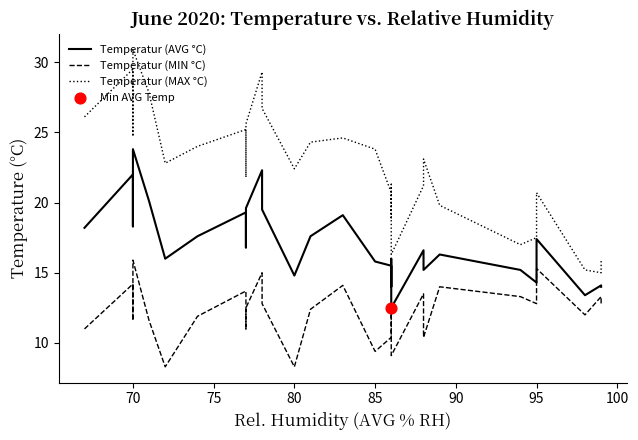

Which series has the largest total across all categories?

Temperatur (MAX °C)